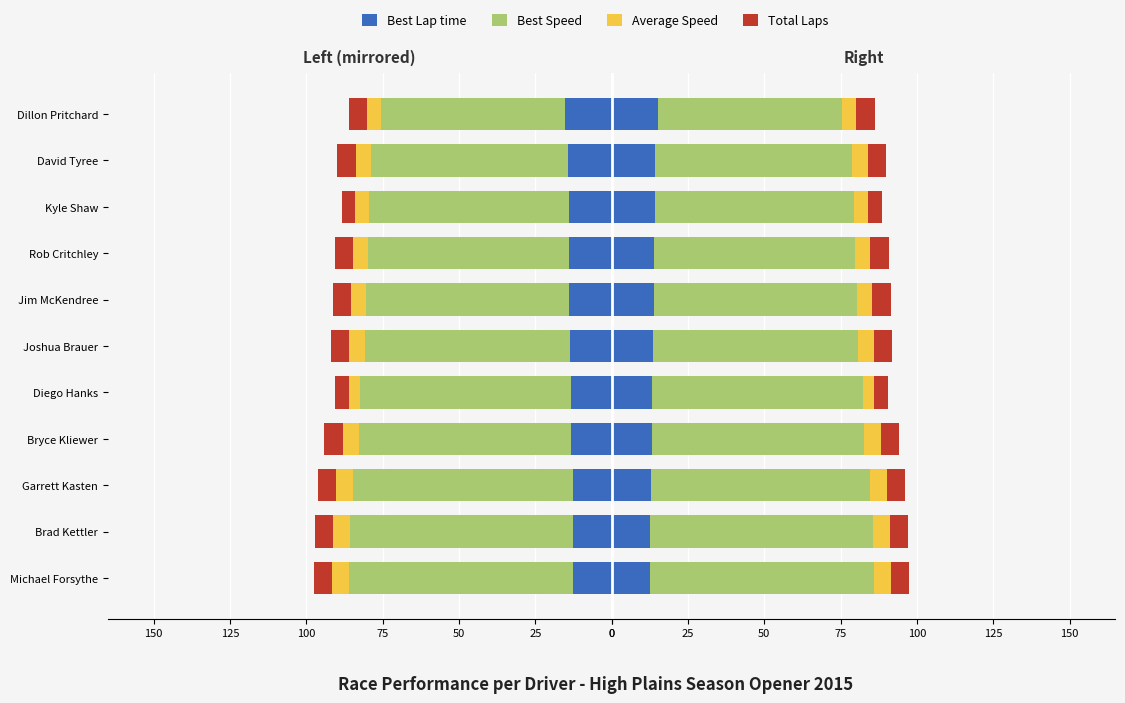

What is the value of the Avg Speed (left) bar at the 11th from the left?

-4.7